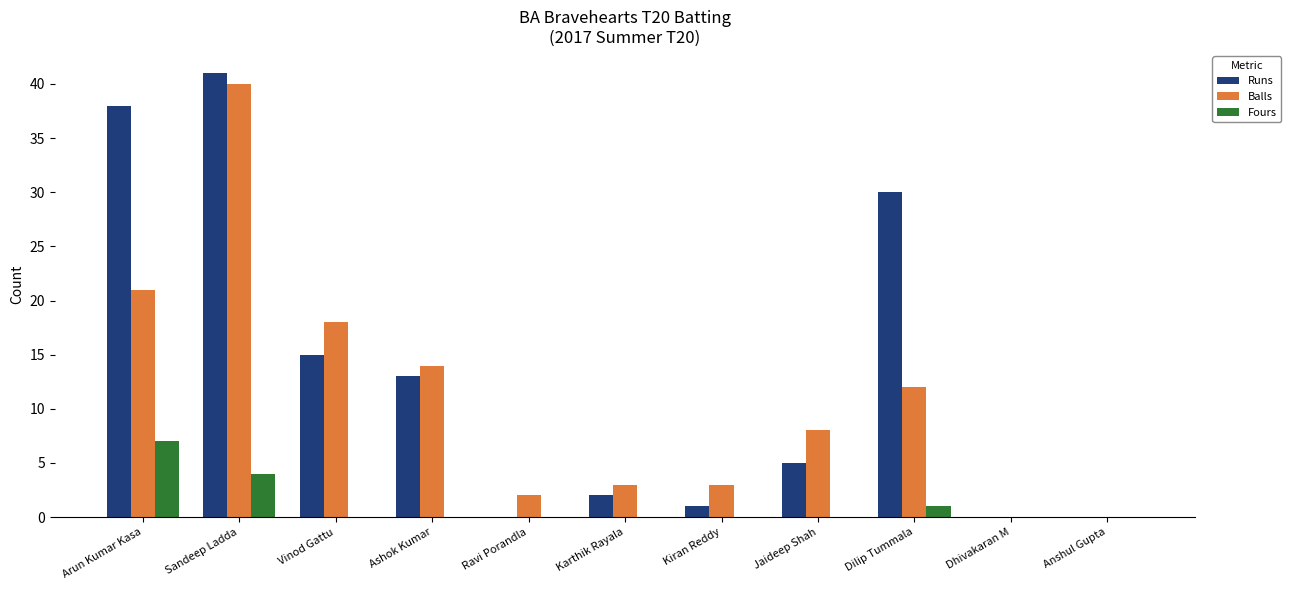

Is it true that Fours equals 1 at Dilip Tummala?

True